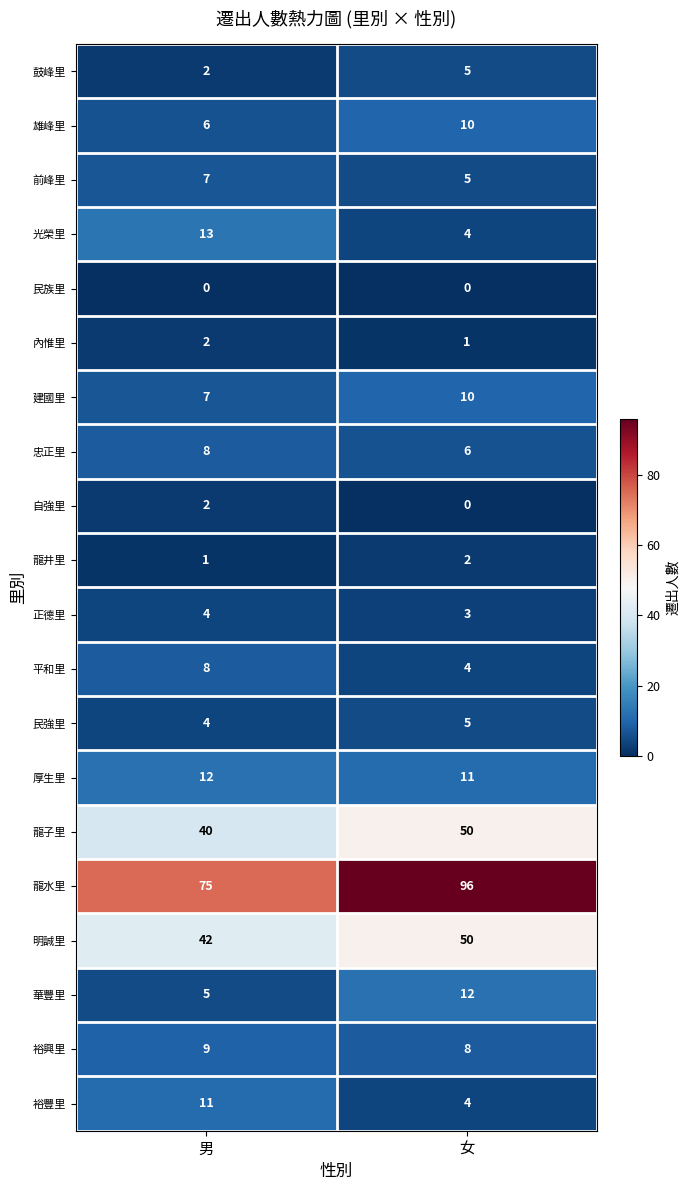

What is the spread (max minus min) of values at 男?

75